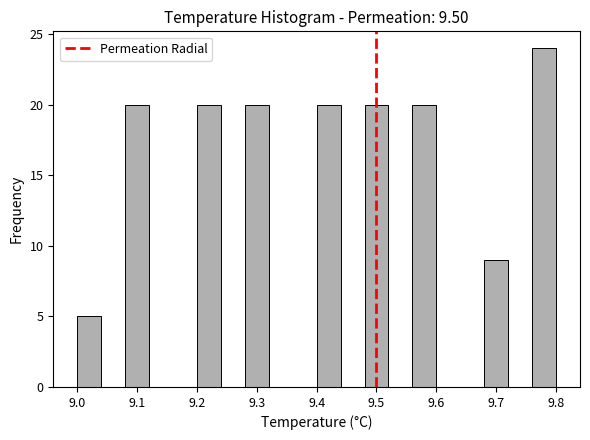

Reading left to right, transcribe this chart: for each bar, give the range it covers on the x-axis and its height. The values are not printed on the chart, so give them approximately, as read against the axis.

9.00 to 9.04: 5
9.04 to 9.08: 0
9.08 to 9.12: 20
9.12 to 9.16: 0
9.16 to 9.20: 0
9.20 to 9.24: 20
9.24 to 9.28: 0
9.28 to 9.32: 20
9.32 to 9.36: 0
9.36 to 9.40: 0
9.40 to 9.44: 20
9.44 to 9.48: 0
9.48 to 9.52: 20
9.52 to 9.56: 0
9.56 to 9.60: 20
9.60 to 9.64: 0
9.64 to 9.68: 0
9.68 to 9.72: 9
9.72 to 9.76: 0
9.76 to 9.80: 24